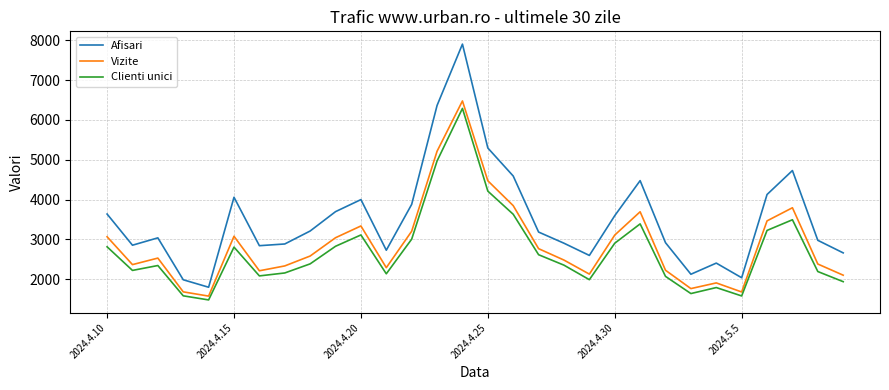

List the series in order of their peak value, lowest first.

Clienti unici, Vizite, Afisari